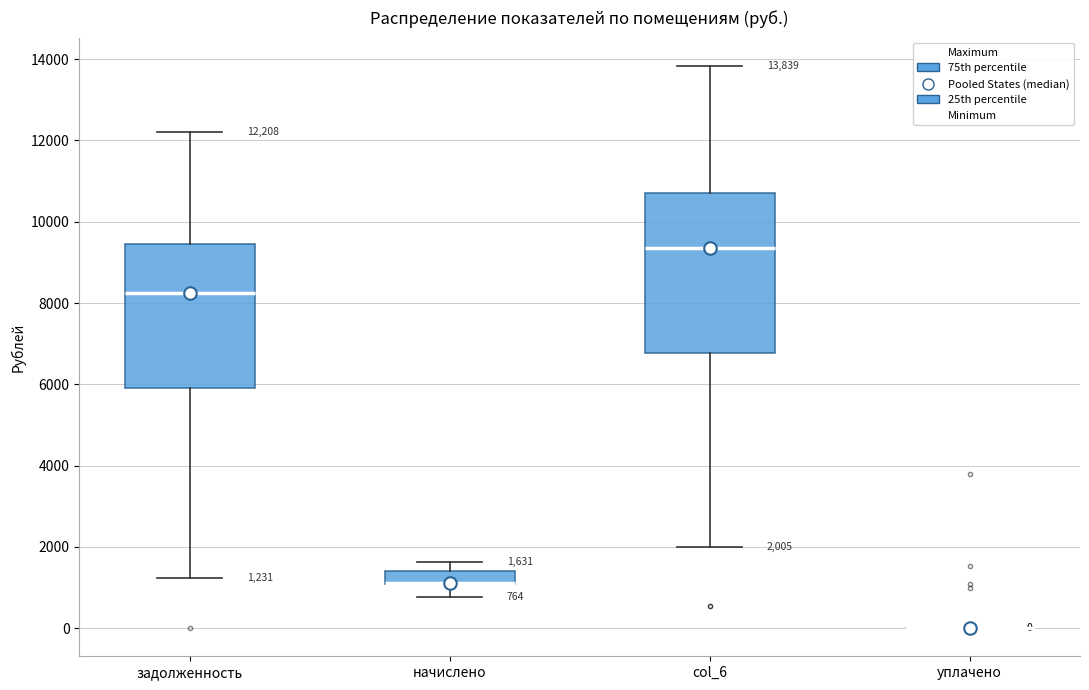

Comparing the boxes themselves (not the whiskers), which one is the tallest?

col_6